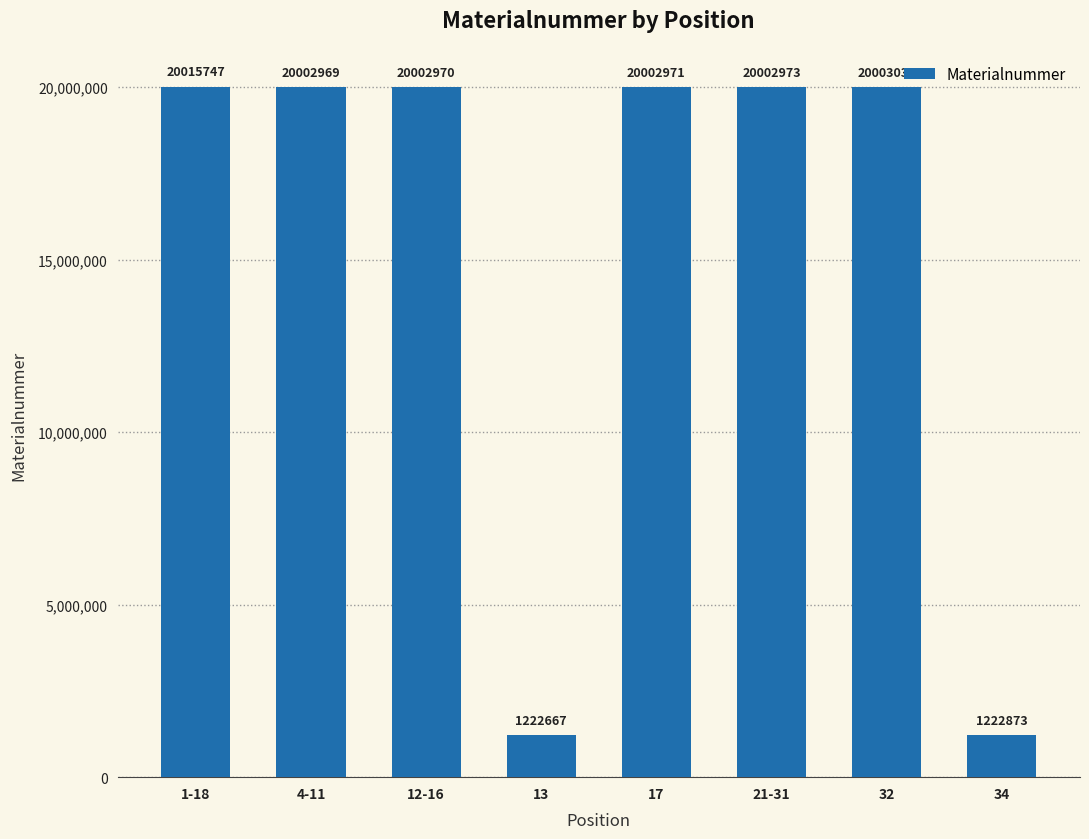

Is it true that the value at 21-31 is 20002973?

True